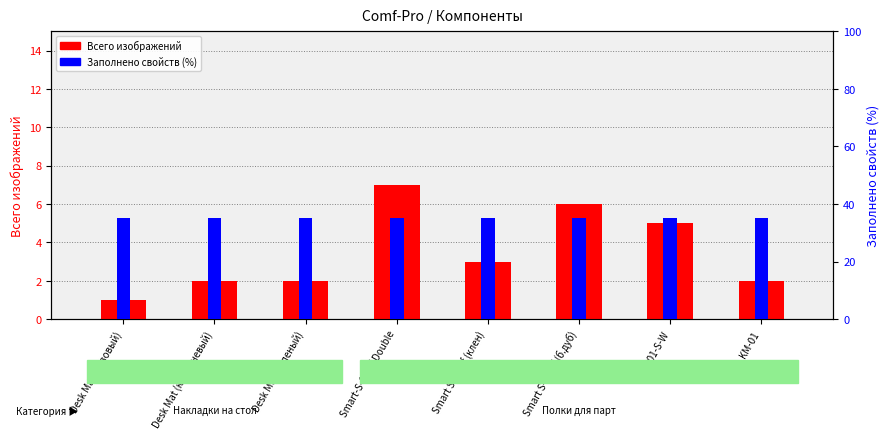

What is the total value across all series at Smart-S-Shelf Double?

42